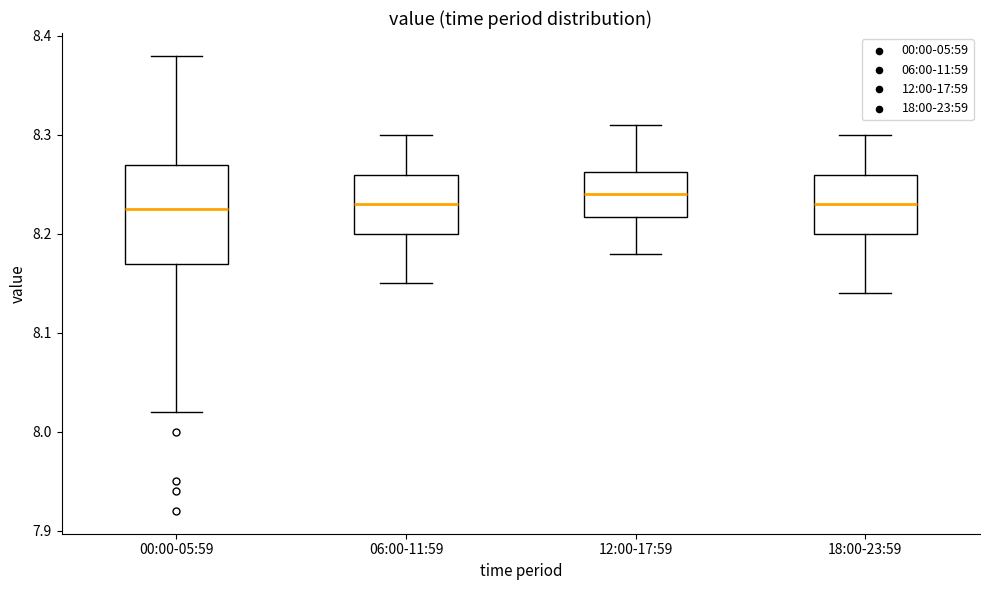

Where does the upper whisker of the box for 00:00-05:59 end on the y-axis? The values are not printed on the chart, so give them approximately, as read against the axis.

8.38